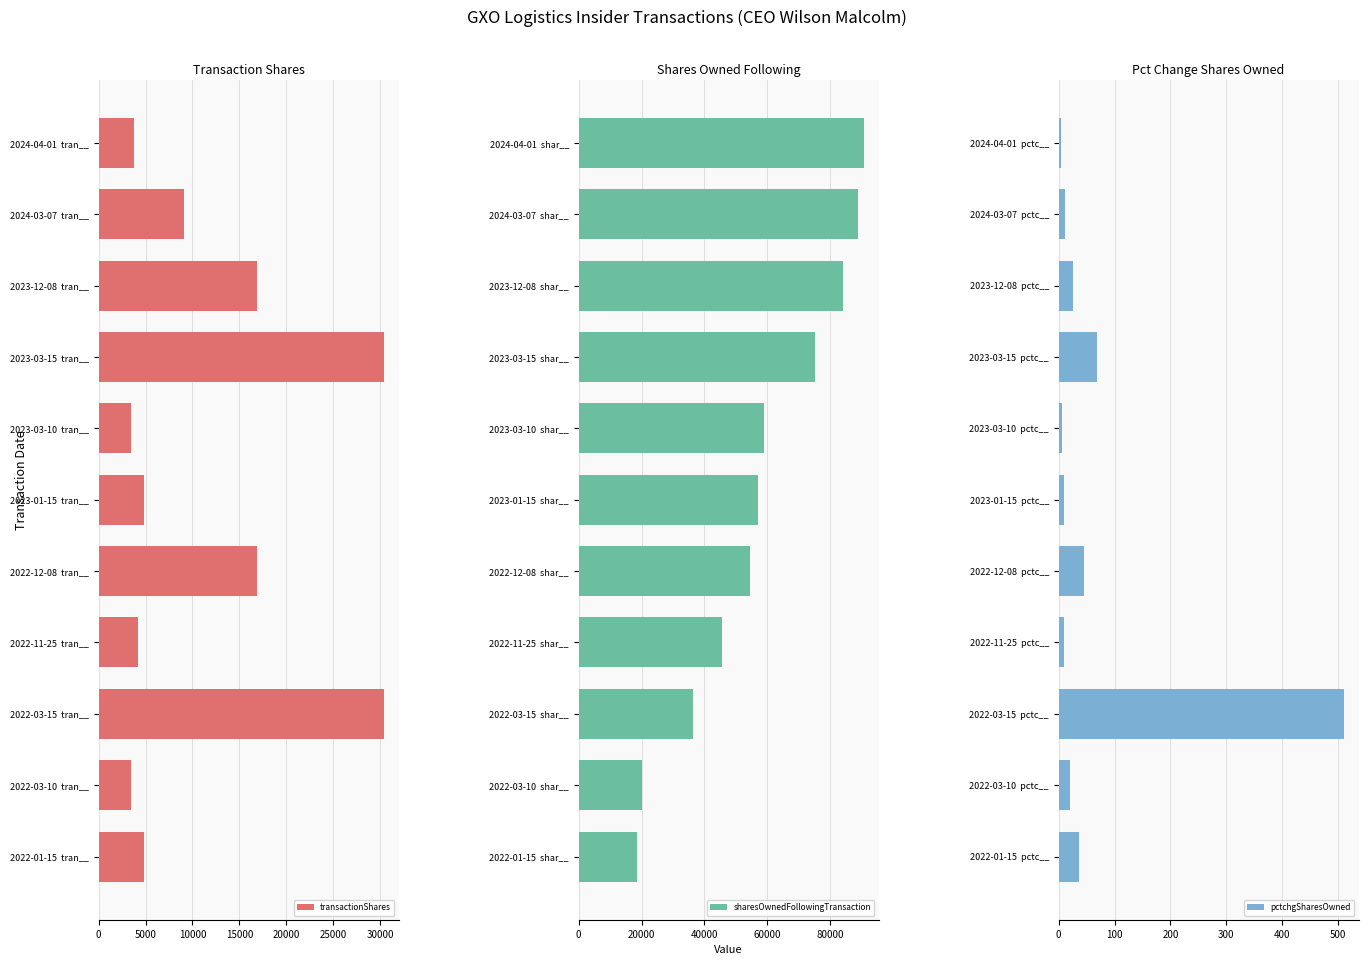

Reading left to right, extract all data points from this chart.

transactionShares: 3750	9110	16915	30449	3503	4849	16916	4174	30450	3503	4851
sharesOwnedFollowingTransaction: 90814	88827	84000	75036	58899	57043	54474	45509	36409	20271	18415
pctchgSharesOwned: 4	11	25	68	6	9	45	10	511	21	36